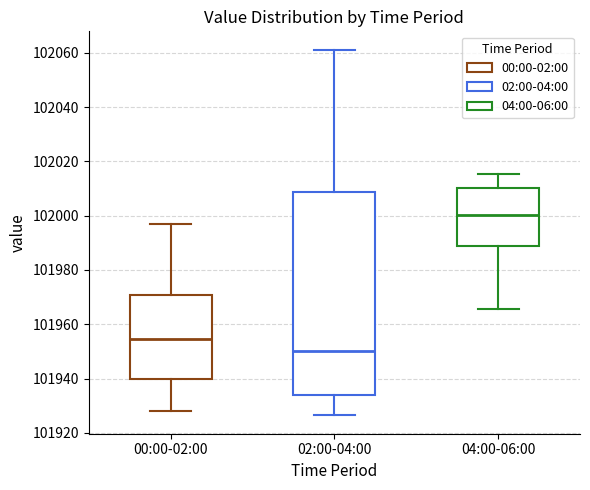

Reading left to right, transcribe this box plot: for each box, give where its median line is, the range the box spans, and where its two whiskers end, as read against the y-axis. The values are not printed on the chart, so give them approximately, as read against the axis.

00:00-02:00: median 101954, box 101940 to 101970, whiskers 101928 to 101996
02:00-04:00: median 101950, box 101934 to 102008, whiskers 101926 to 102062
04:00-06:00: median 102000, box 101988 to 102010, whiskers 101966 to 102016